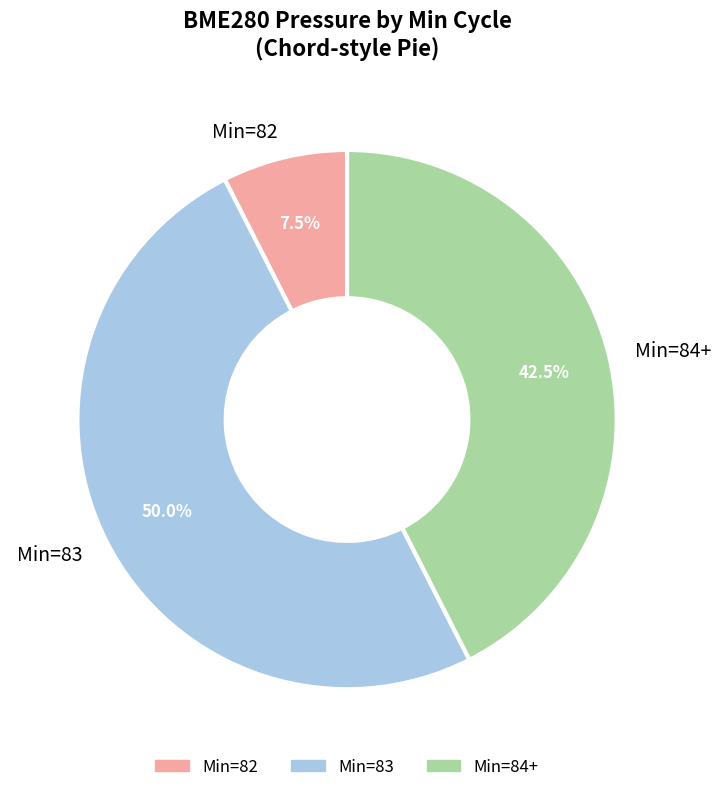

Which slice is the smallest?

Min=82